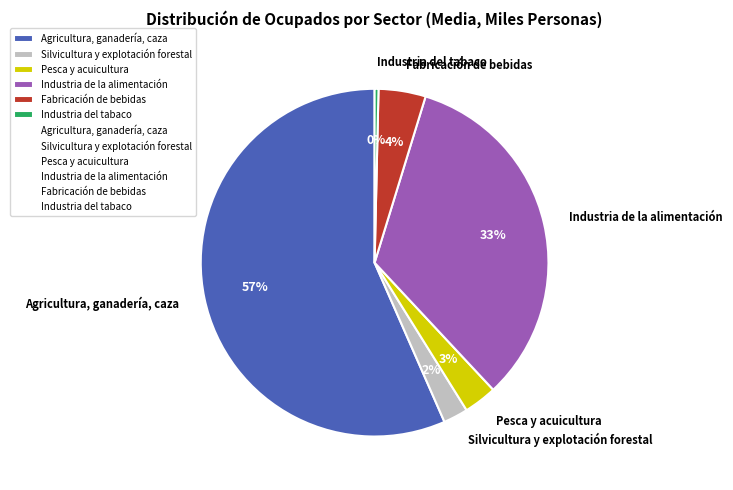

Is the sum of Industria del tabaco and Fabricación de bebidas greater than half?

No